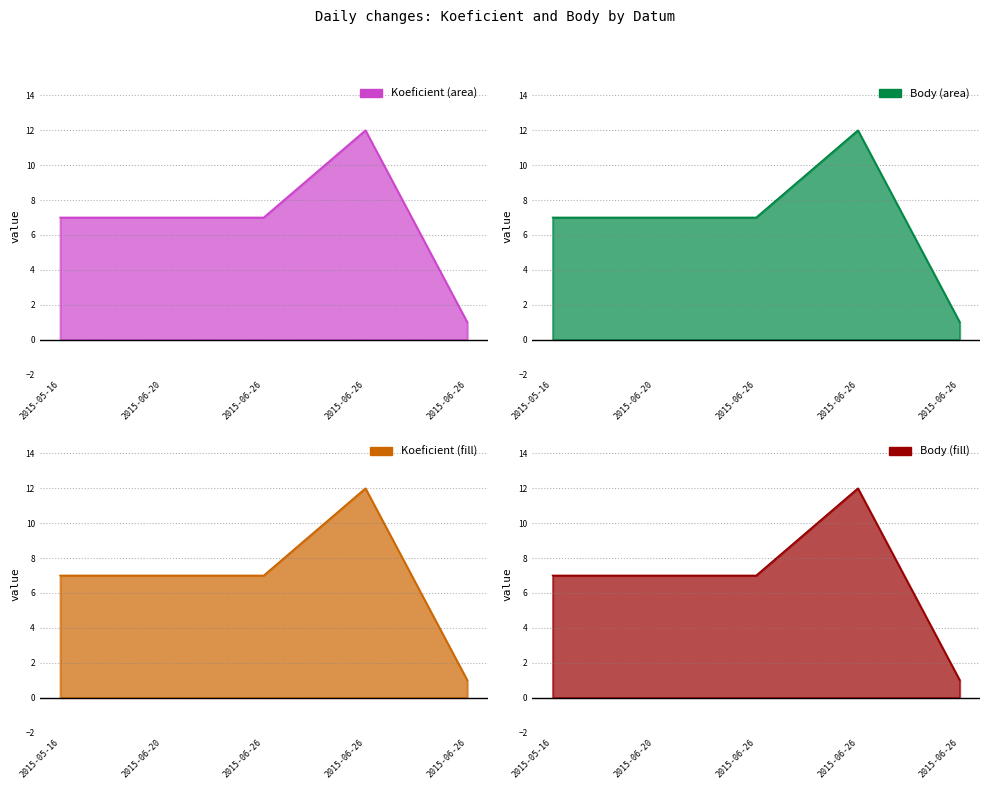

True or false: Body has more than 1 interior local peaks.

False